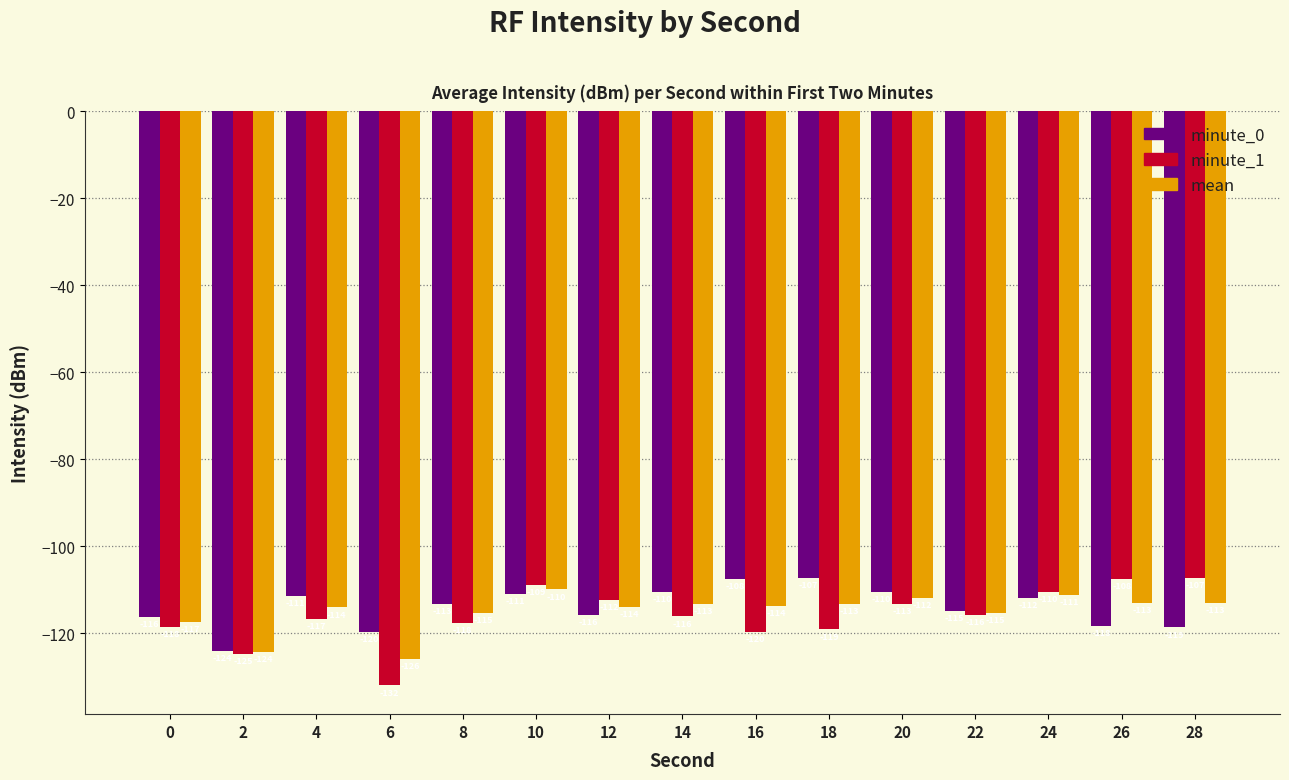

The value of minute_0 at 6 is -45.8. True or false?

False